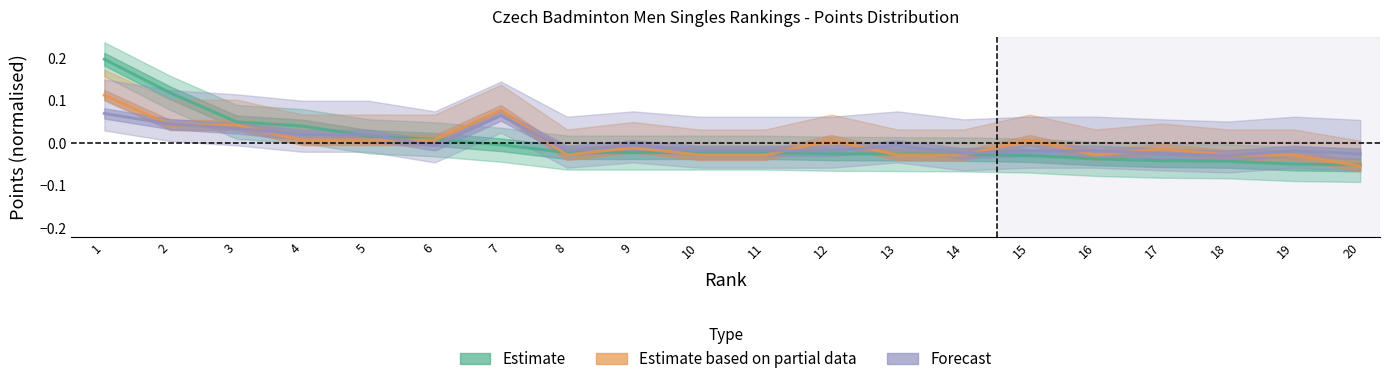

How many distinct data groups are displayed?

3